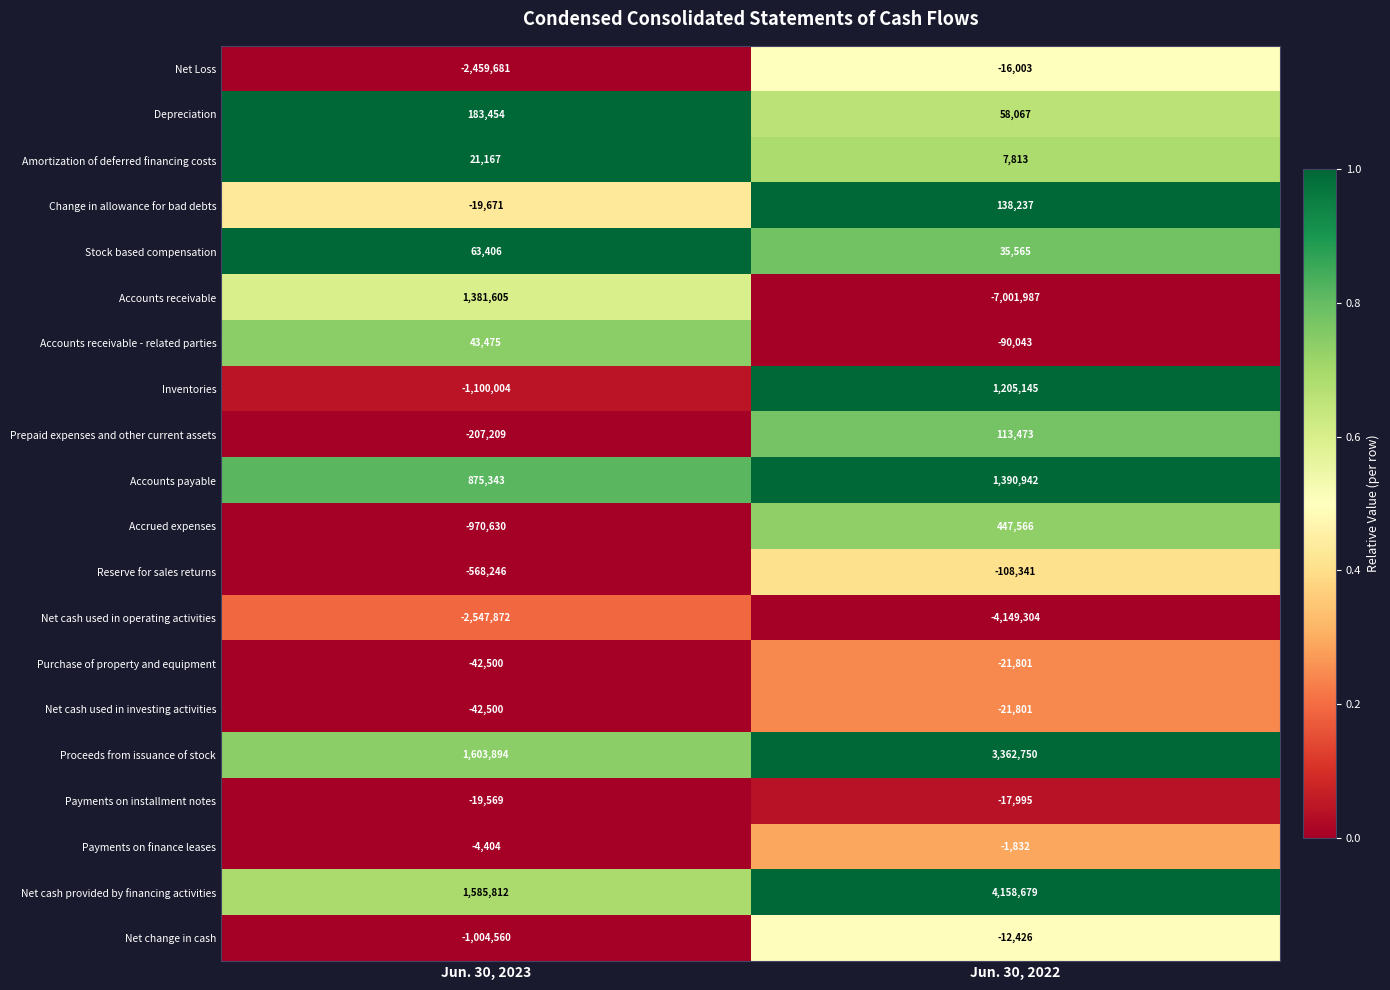

What is the sum of the Accrued expenses values at Jun. 30, 2023 and Jun. 30, 2022?

-523064